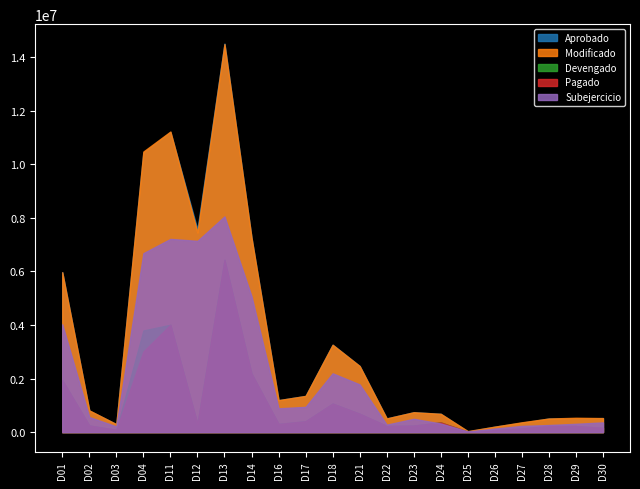

How many lines are shown in the chart?

5